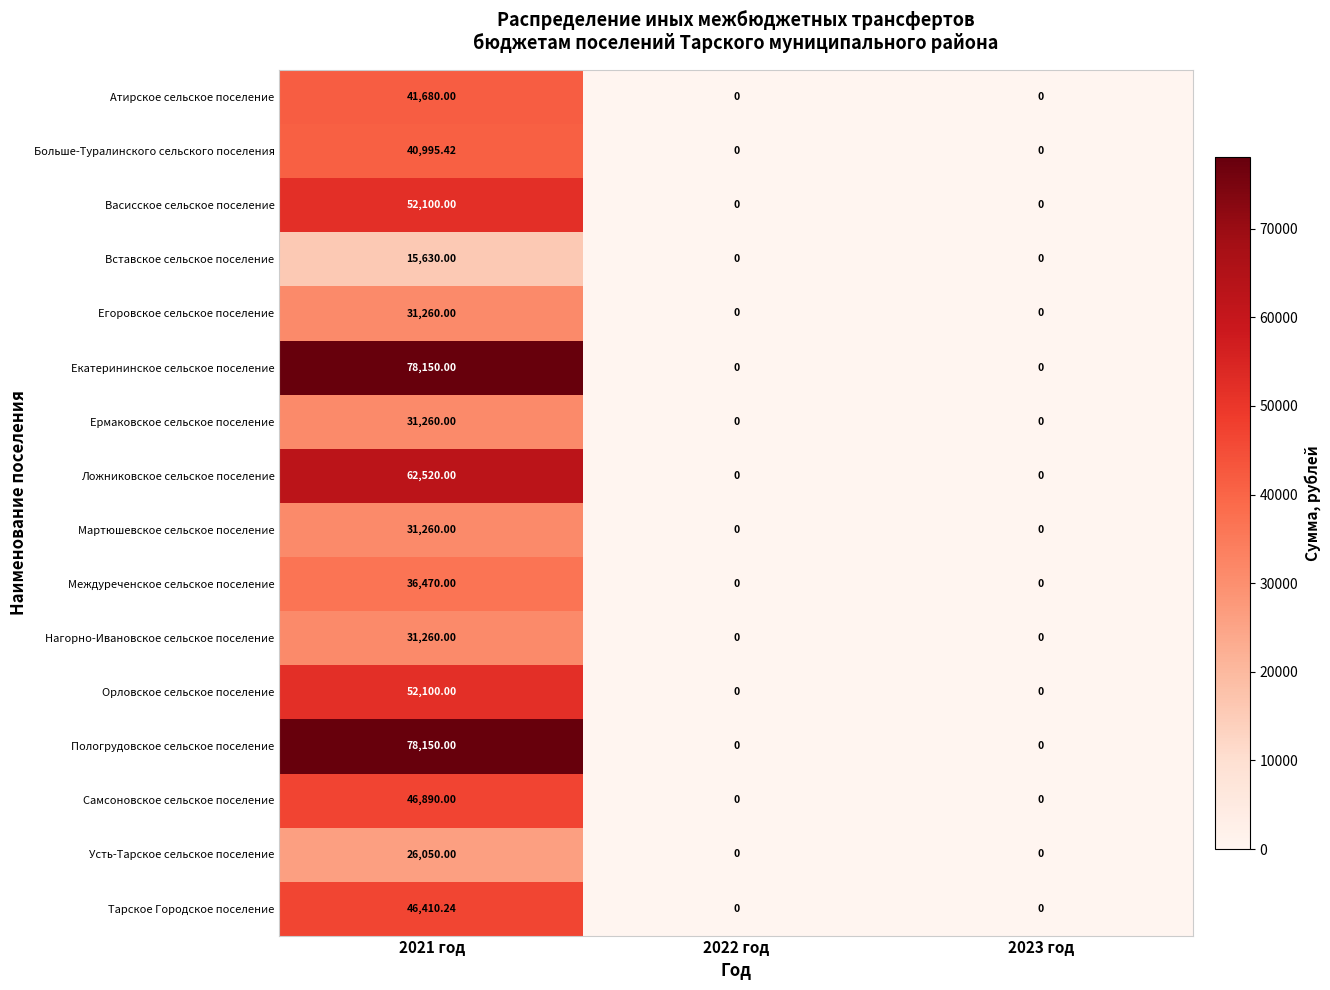

List the series in order of their peak value, lowest first.

Вставское сельское поселение, Усть-Тарское сельское поселение, Егоровское сельское поселение, Ермаковское сельское поселение, Мартюшевское сельское поселение, Нагорно-Ивановское сельское поселение, Междуреченское сельское поселение, Больше-Туралинского сельского поселения, Атирское сельское поселение, Тарское Городское поселение, Самсоновское сельское поселение, Васисское сельское поселение, Орловское сельское поселение, Ложниковское сельское поселение, Екатерининское сельское поселение, Пологрудовское сельское поселение